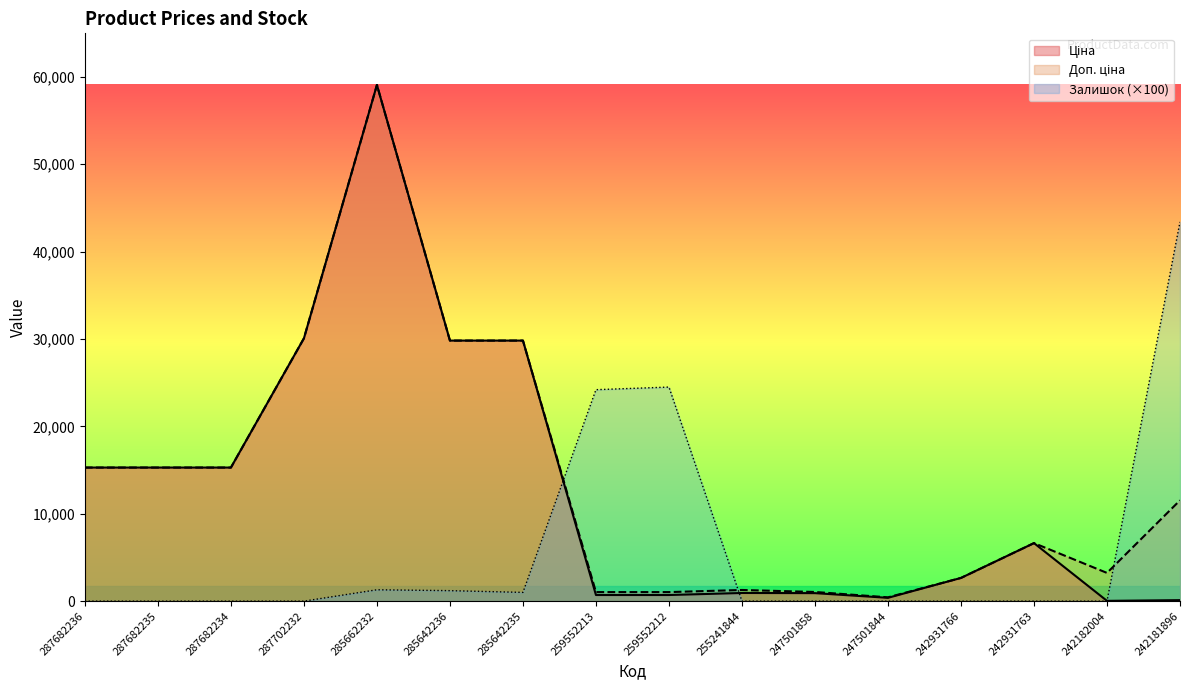

Reading right to left, transcribe all the data shown in this chart.

Ціна: 115.4	32.3	6641.8	2656.7	380.6	915.6	933.7	701.4	701.4	29819.2	29819.2	59075.7	30077.8	15288.0	15288.0	15288.0
Доп. ціна: 11537.0	3230.0	6641.8	2657.0	436.0	1049.3	1277.2	1036.0	1036.0	29819.2	29819.2	59075.7	30077.8	15288.0	15288.0	15288.0
Залишок: 43400.0	0.0	0.0	0.0	0.0	0.0	0.0	24500.0	24200.0	1000.0	1200.0	1300.0	0.0	0.0	0.0	0.0